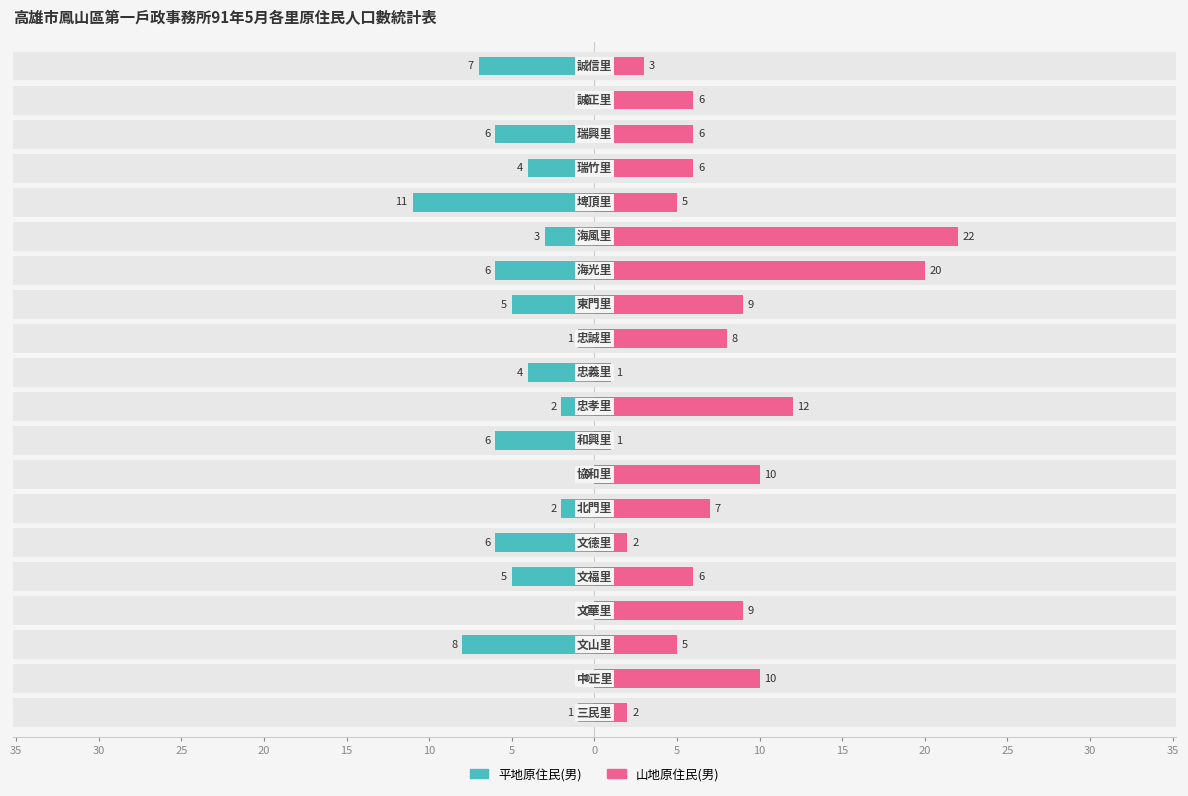

How many series are shown in this chart?

2